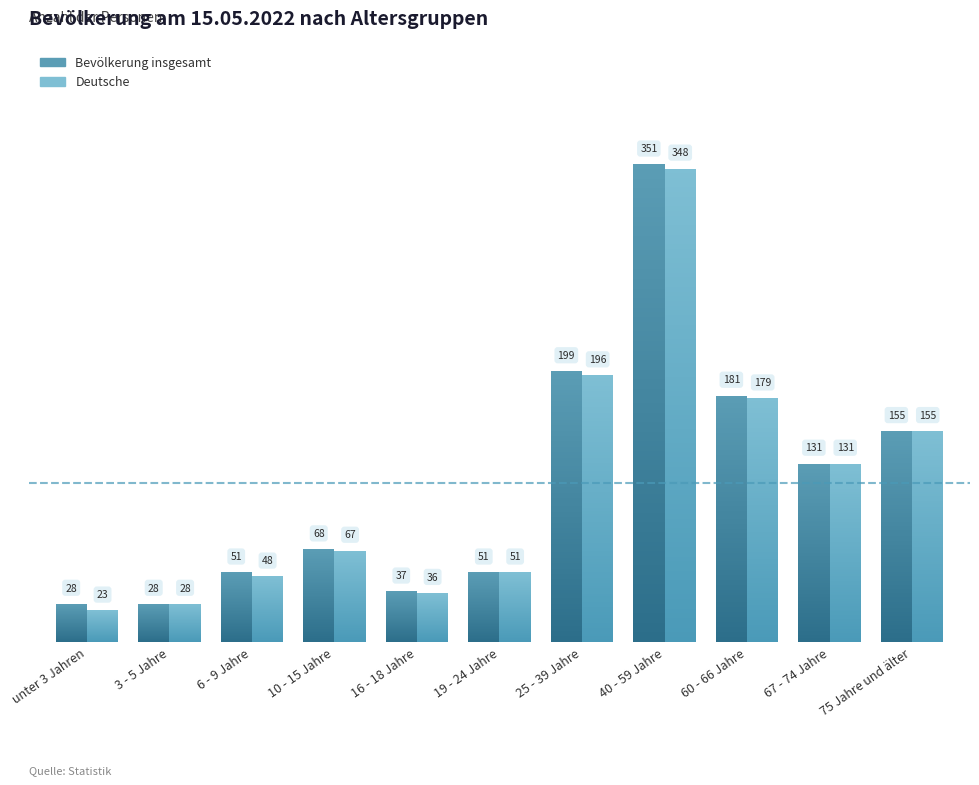

At which category does the chart reach its minimum across all series?

unter 3 Jahren